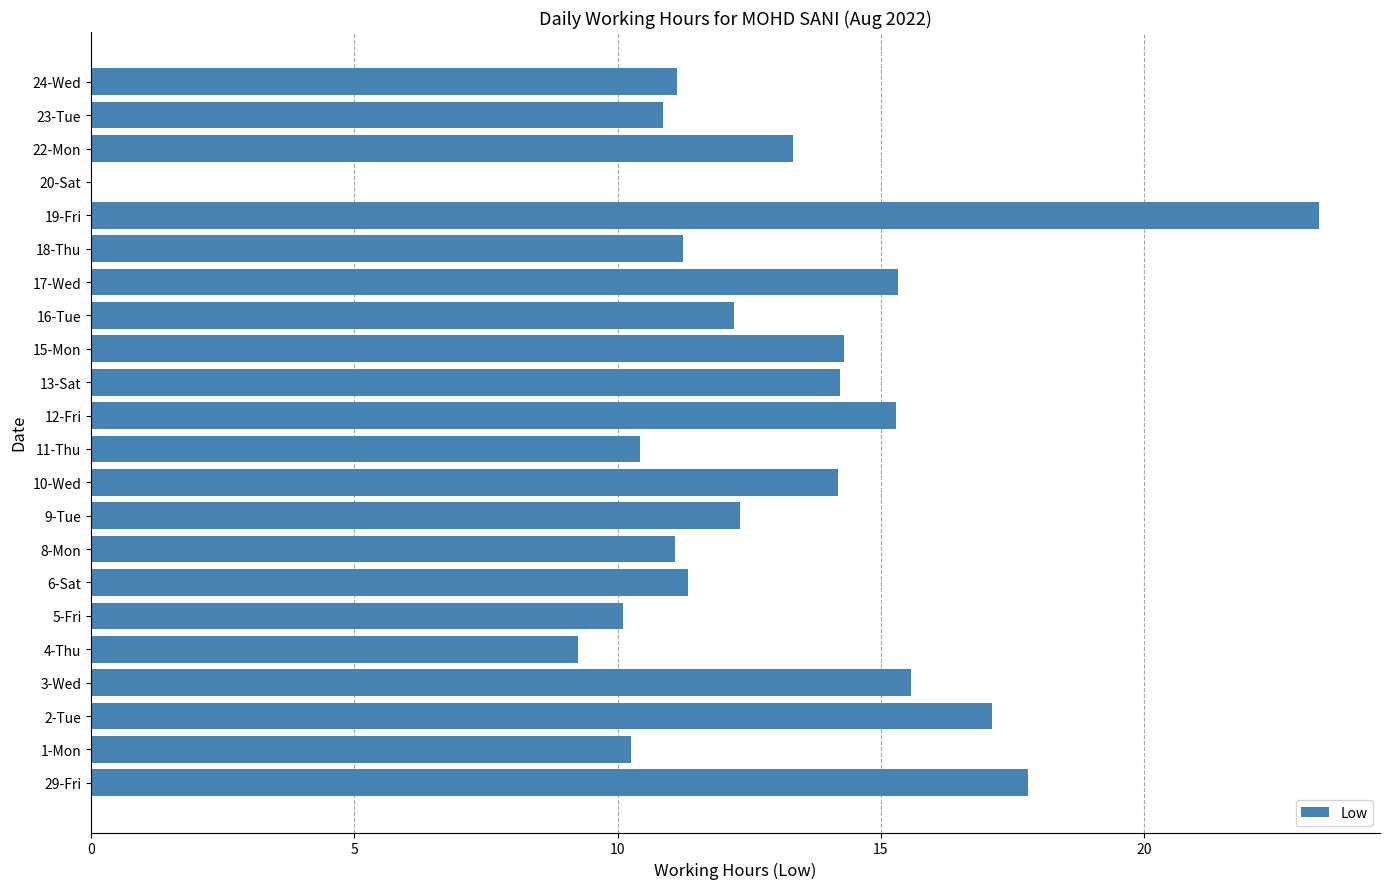

What is the sum of all values?

280.7